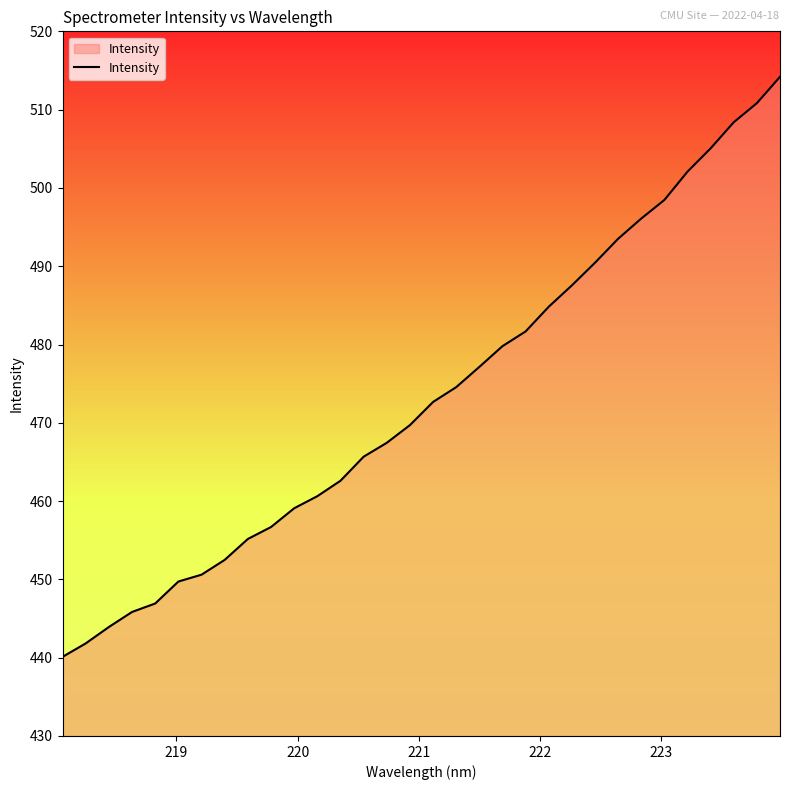

What is the difference between the maximum and minimum values?

74.1